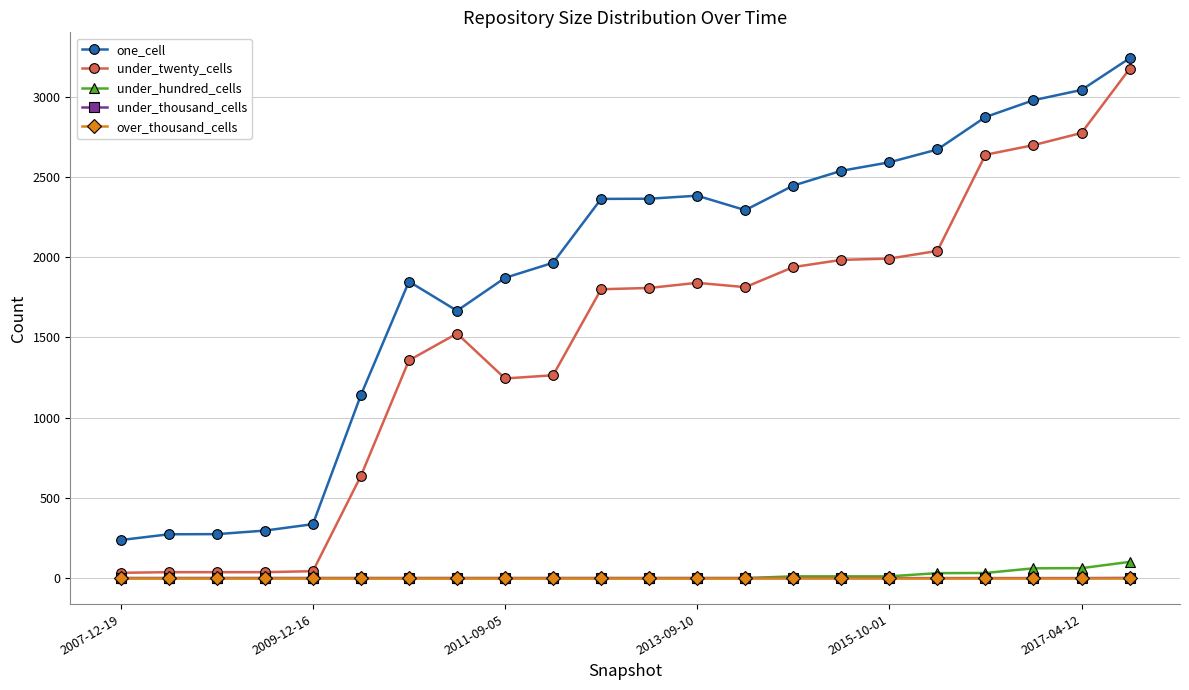

At how many categories does at least one series exceed 824?

17